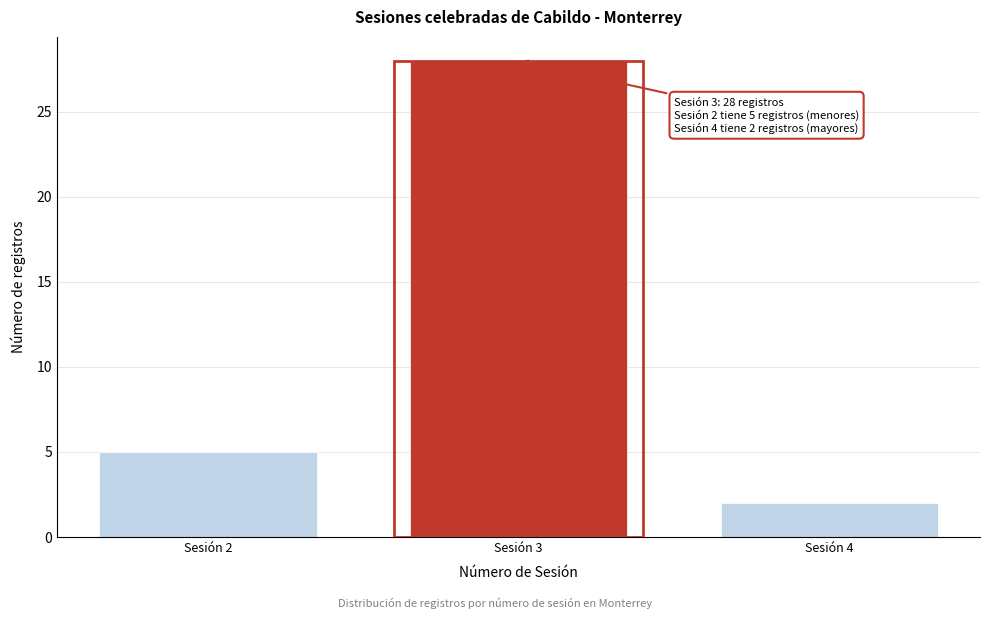

Reading right to left, extract all data points from this chart.

Sesión 4=2	Sesión 3=28	Sesión 2=5